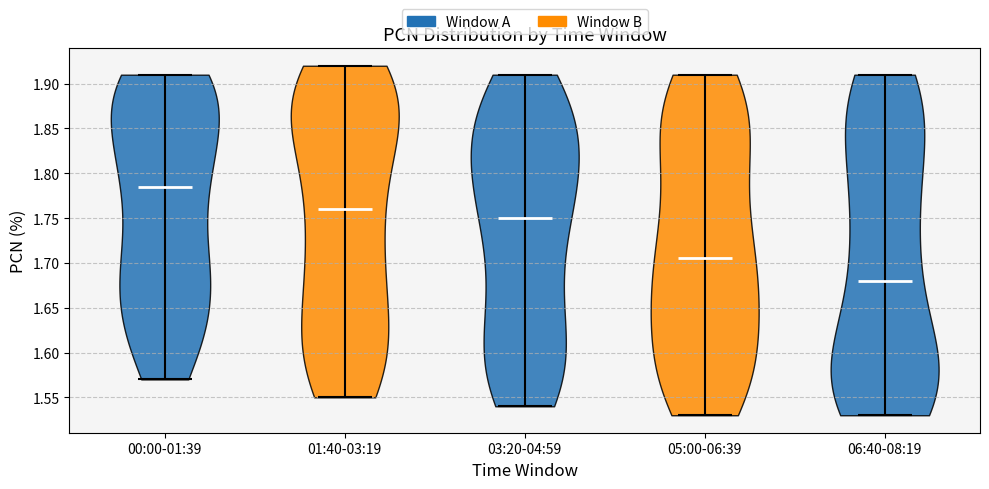

Where does the median line of the violin for 05:00-06:39 sit on the y-axis? The values are not printed on the chart, so give them approximately, as read against the axis.

1.705